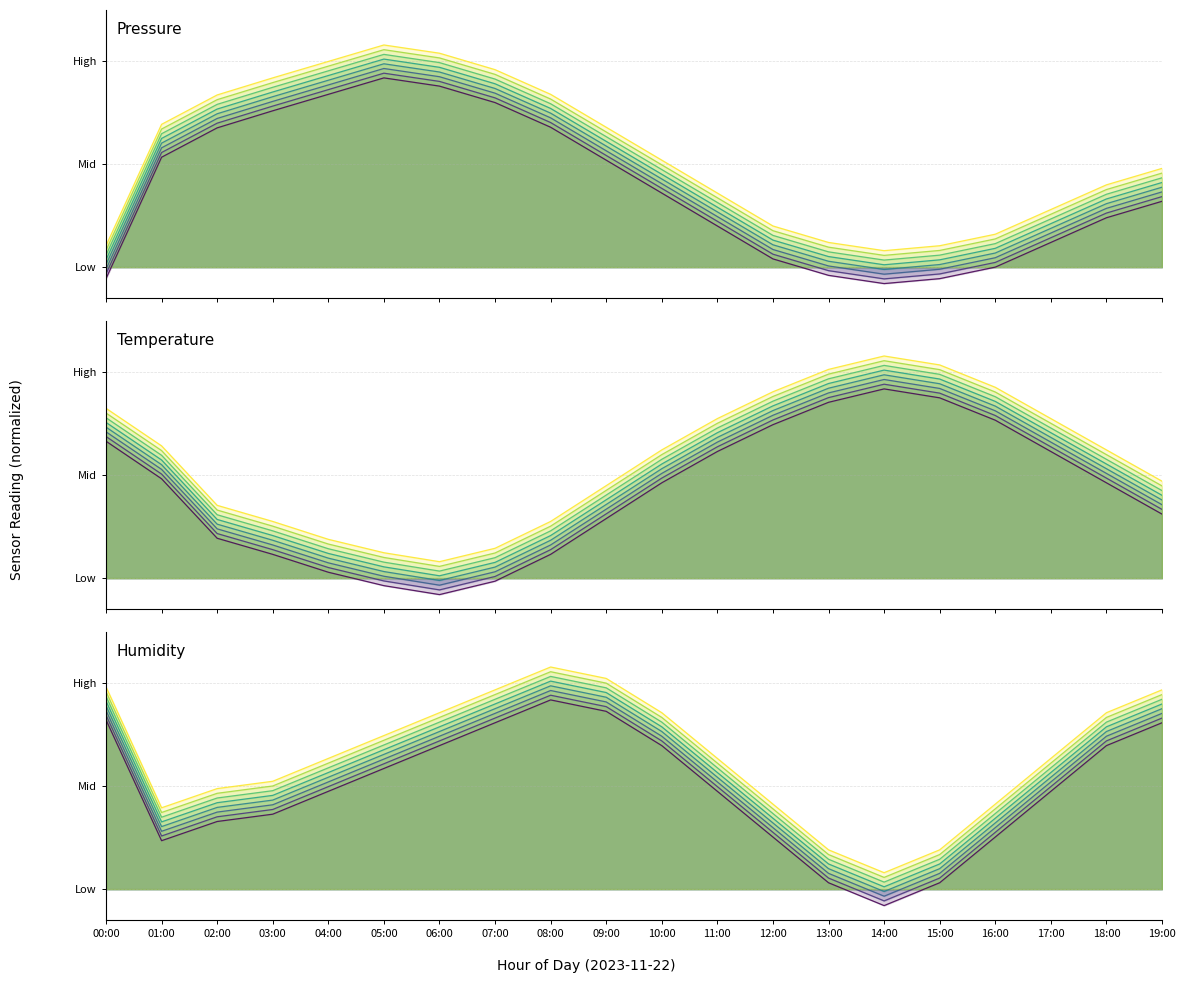

Which has a higher value, 16:00 or 08:00?

08:00